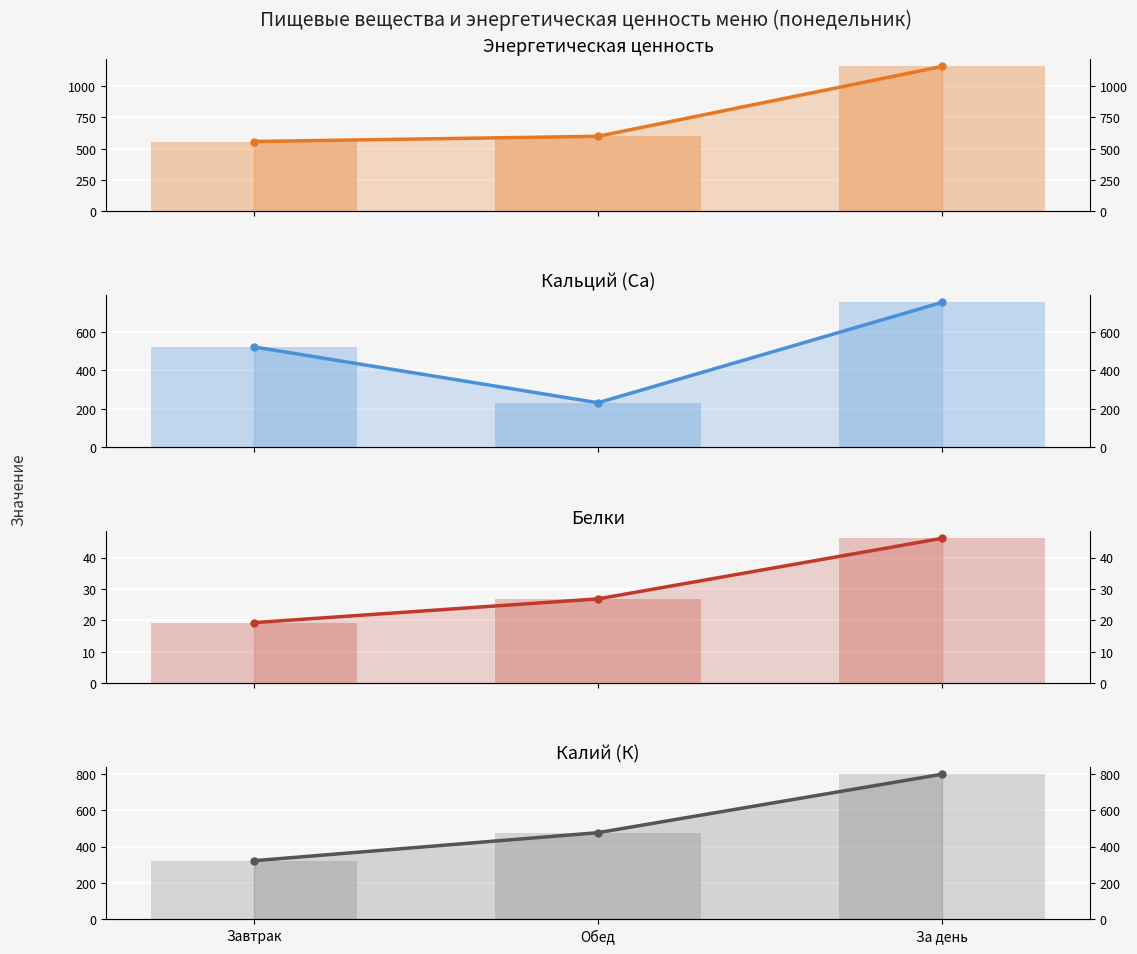

How many values in the К (мг) series are below 477?

1